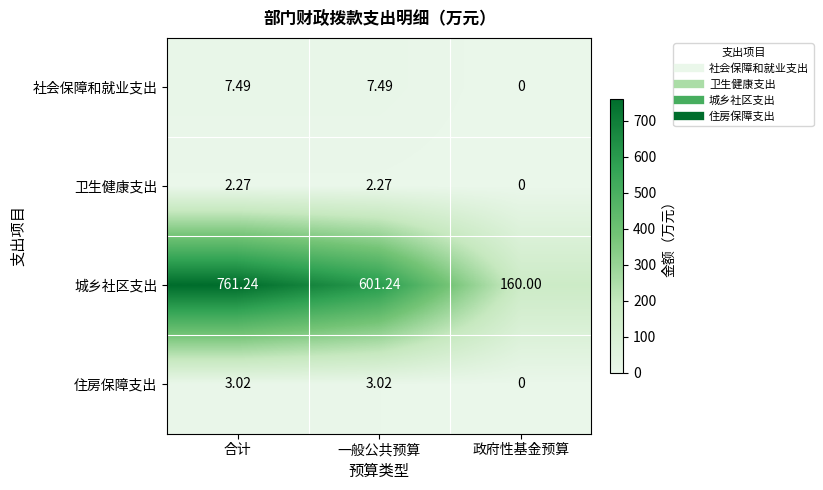

List the series in order of their peak value, lowest first.

卫生健康支出, 住房保障支出, 社会保障和就业支出, 城乡社区支出